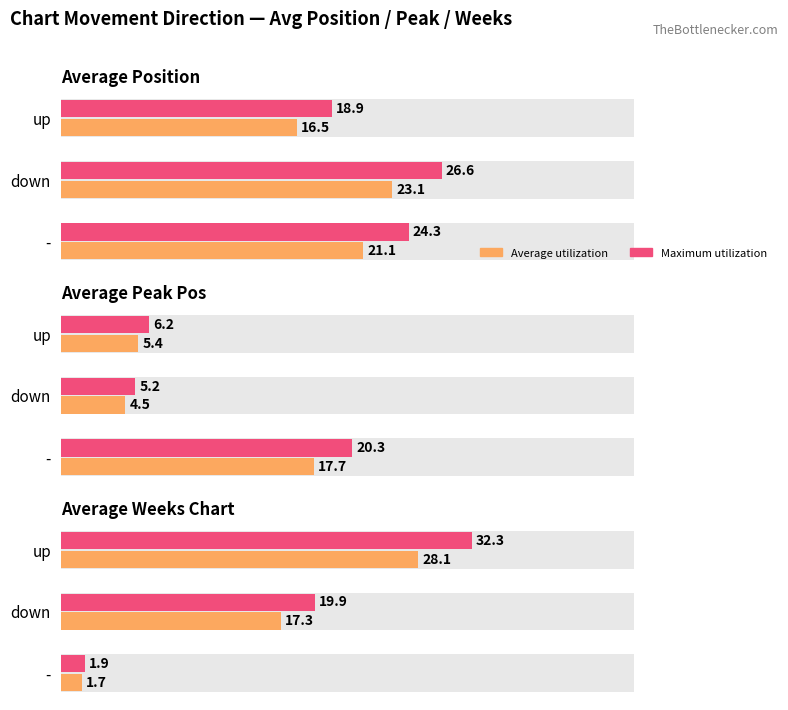

What is the sum of the Maximum utilization values at up and -?

34.2